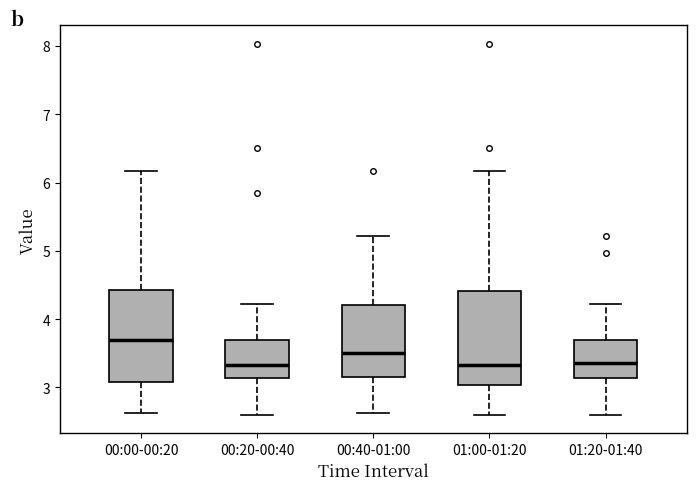

Reading left to right, read every box against the y-axis: the position of its median line, the range the box covers, and the ends of its whiskers. The values are not printed on the chart, so give them approximately, as read against the axis.

00:00-00:20: median 3.7, box 3.1 to 4.4, whiskers 2.6 to 6.2
00:20-00:40: median 3.3, box 3.1 to 3.7, whiskers 2.6 to 4.2
00:40-01:00: median 3.5, box 3.2 to 4.2, whiskers 2.6 to 5.2
01:00-01:20: median 3.3, box 3.0 to 4.4, whiskers 2.6 to 6.2
01:20-01:40: median 3.4, box 3.1 to 3.7, whiskers 2.6 to 4.2